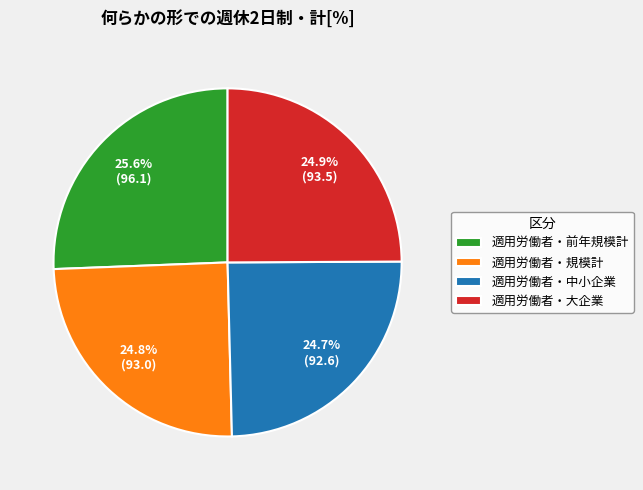

How many segments does this pie chart have?

4